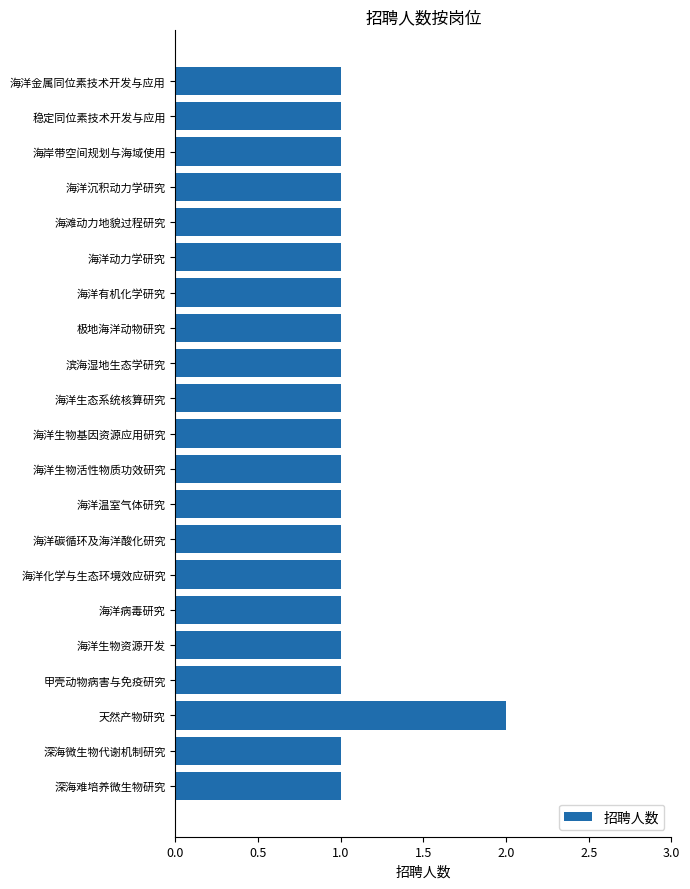

True or false: the data shows 2 at 天然产物研究.

True